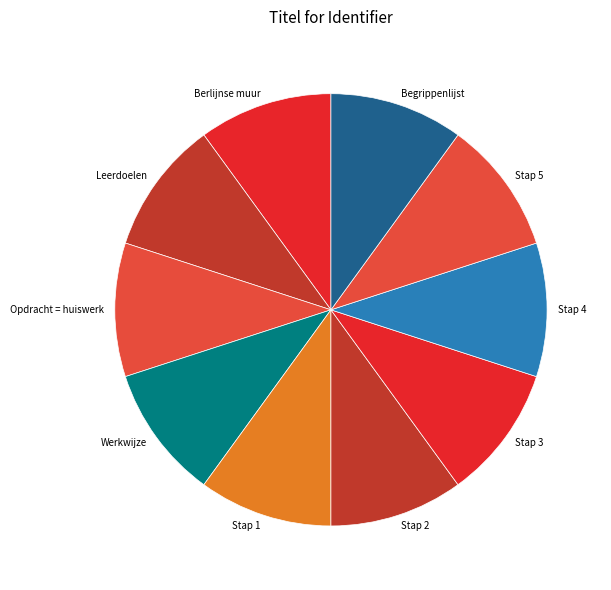

Does any single category account for the majority?

No